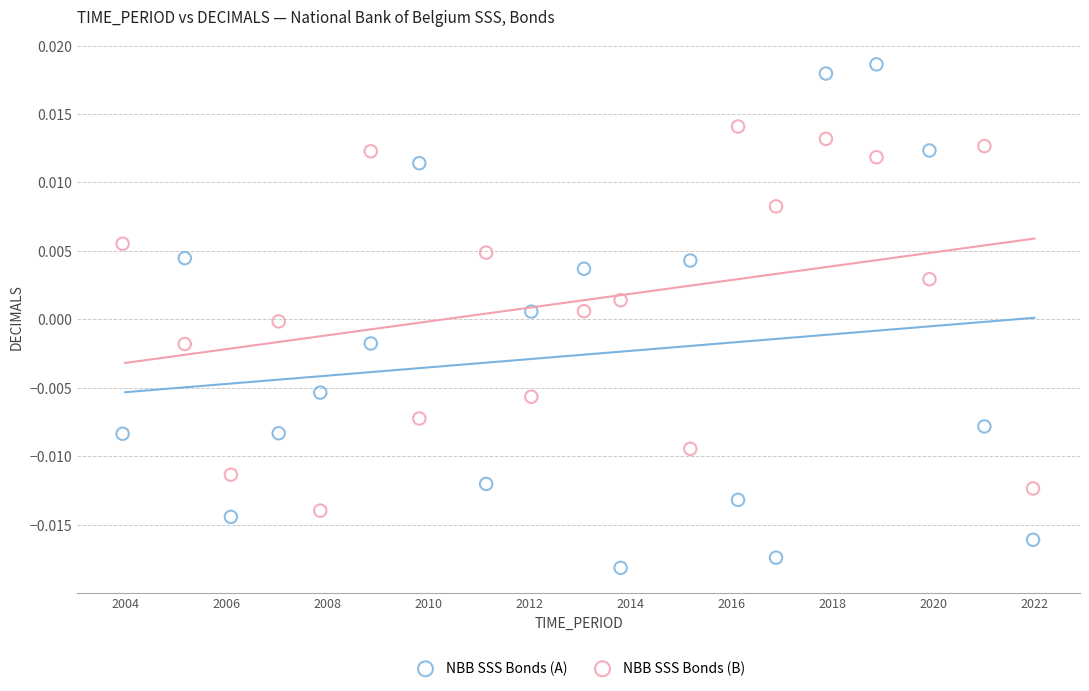

What is the X range (max minus min) for the scatter plot?

18.0